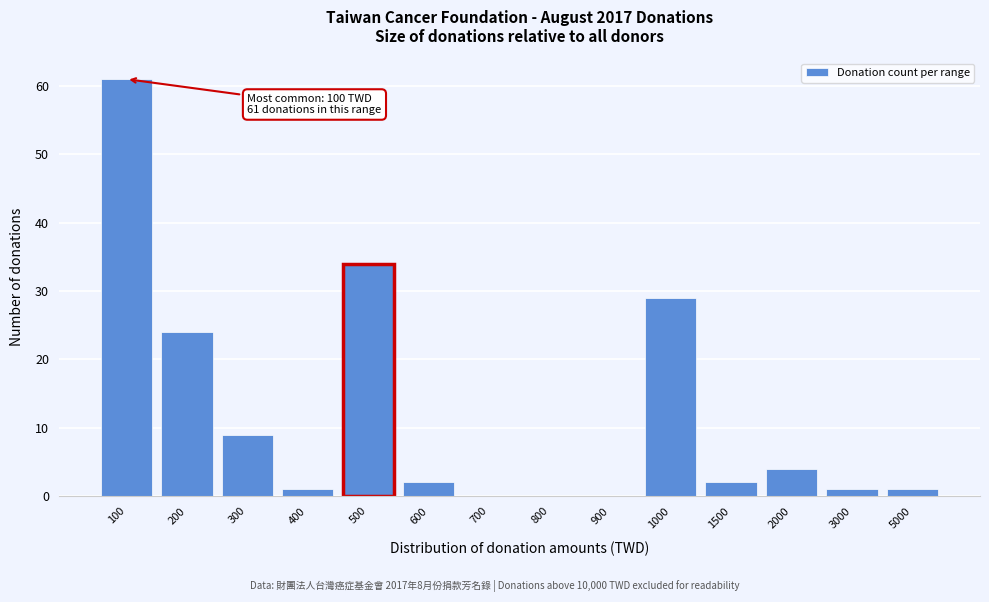

Reading right to left, what are all the values shown in this chart?

5000=1	3000=1	2000=4	1500=2	1000=29	900=0	800=0	700=0	600=2	500=34	400=1	300=9	200=24	100=61